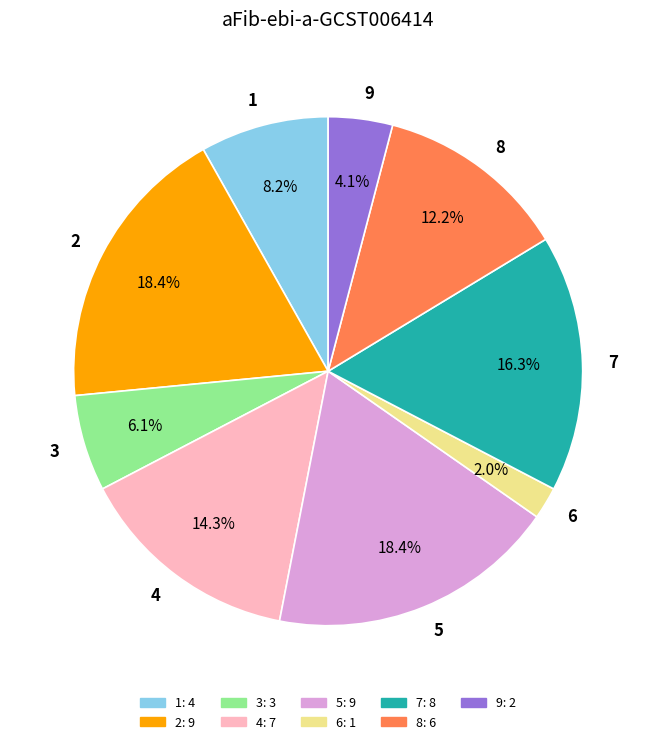

Does any single category account for the majority?

No